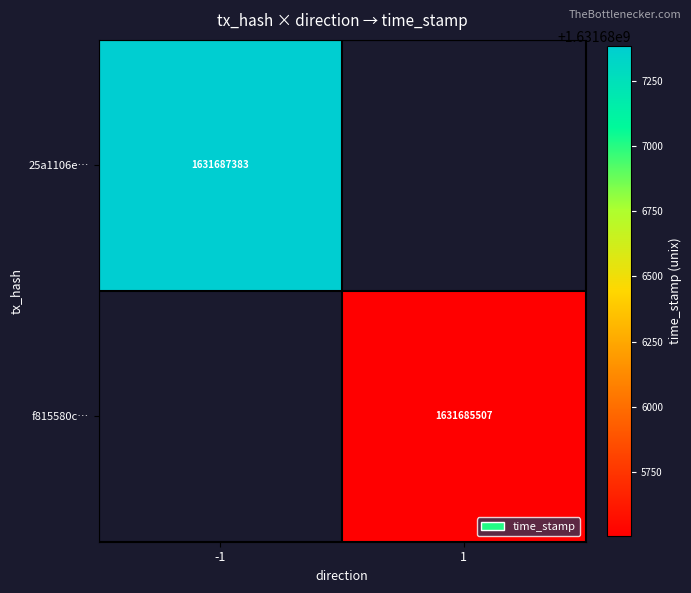

True or false: f815580c… has a value of 1631685507 at 1.

True